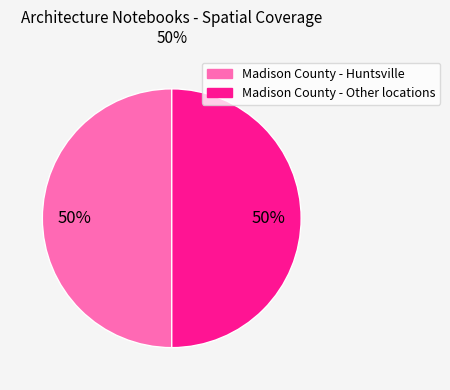

How many slices are in this pie chart?

2